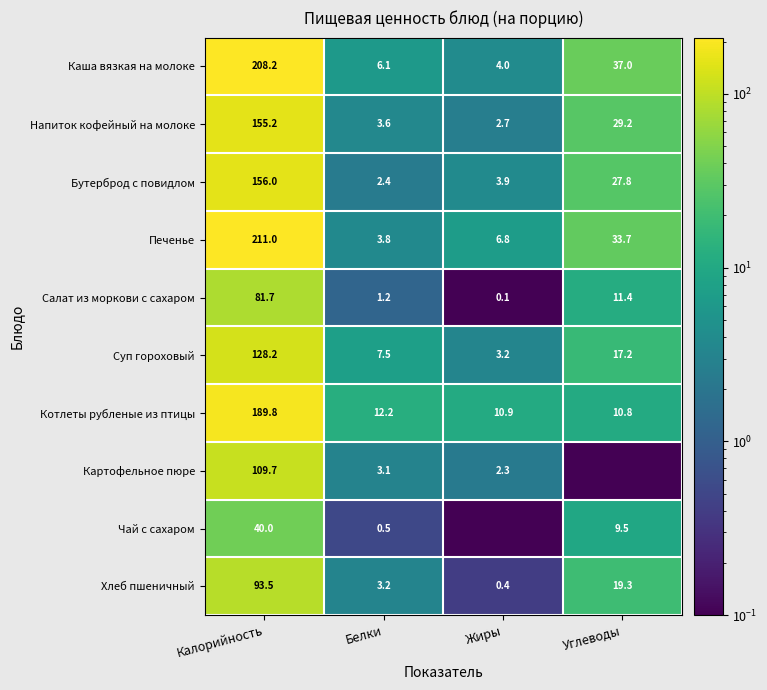

At Белки, list the series in order from largest to smallest.

Котлеты рубленые из птицы, Суп гороховый, Каша вязкая на молоке, Печенье, Напиток кофейный на молоке, Хлеб пшеничный, Картофельное пюре, Бутерброд с повидлом, Салат из моркови с сахаром, Чай с сахаром